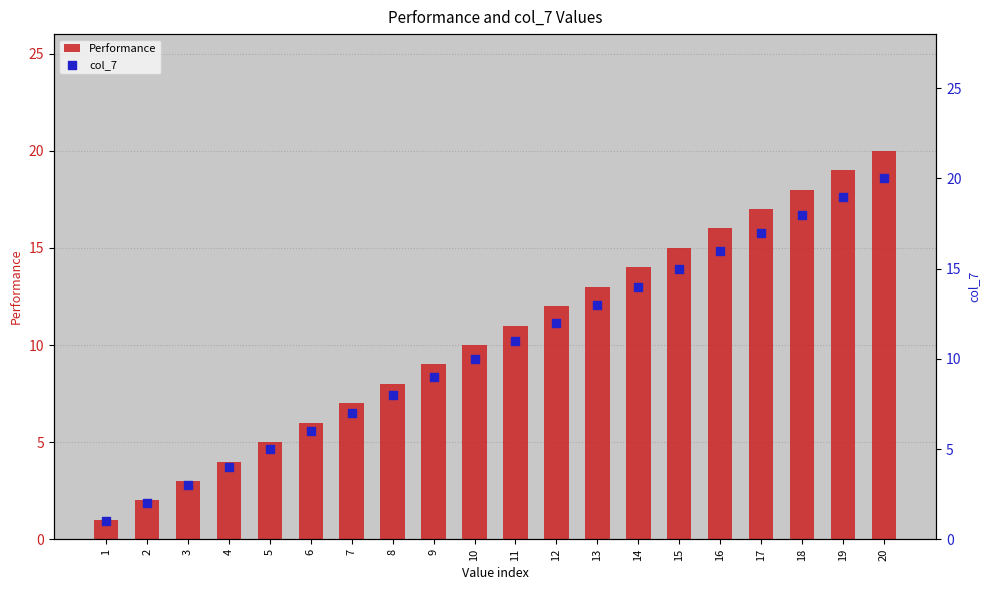

At which category is the sum across all series the highest?

20